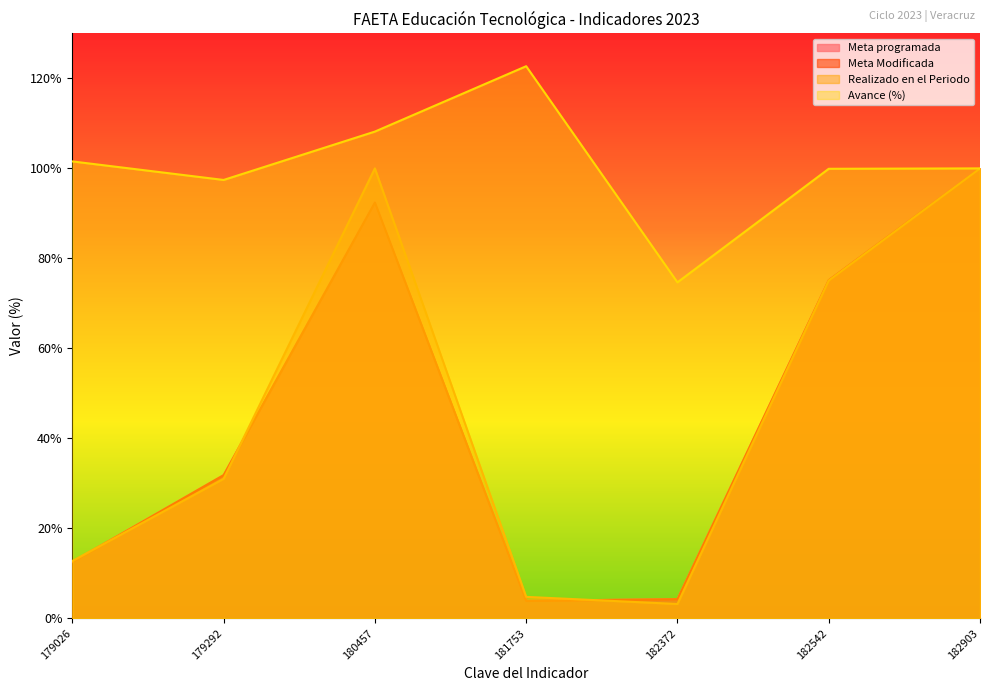

Where is the first local minimum for Meta programada?

181753